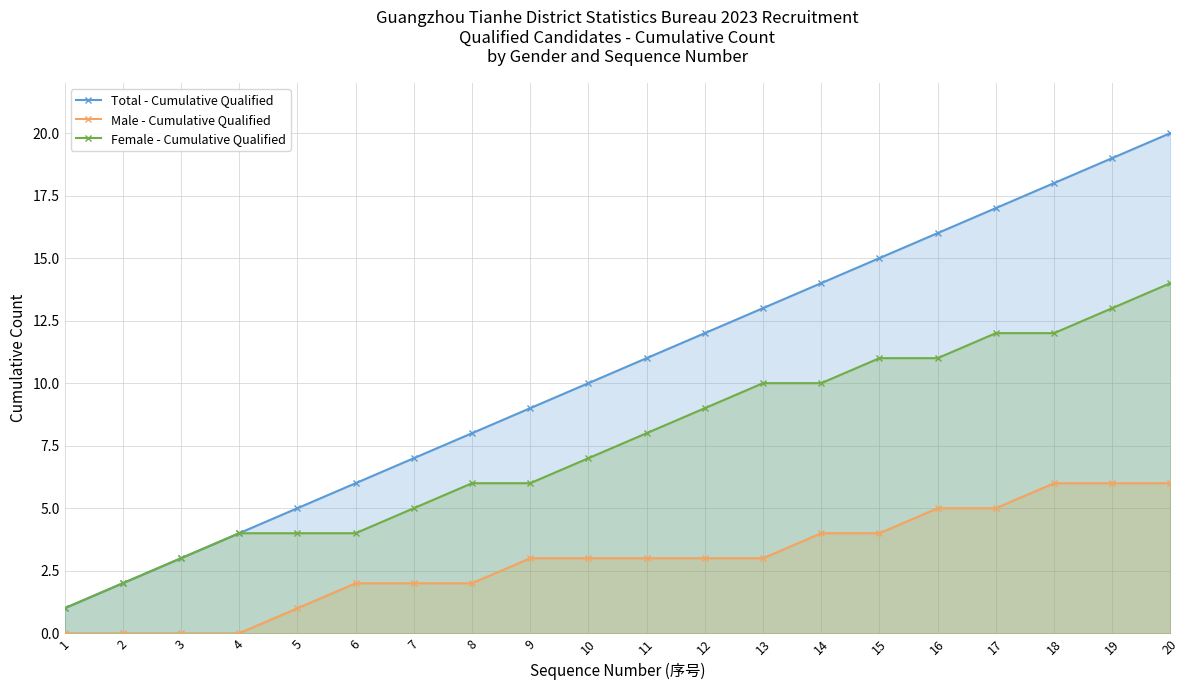

Which series changed the most between 3 and 14?

Total - Cumulative Qualified